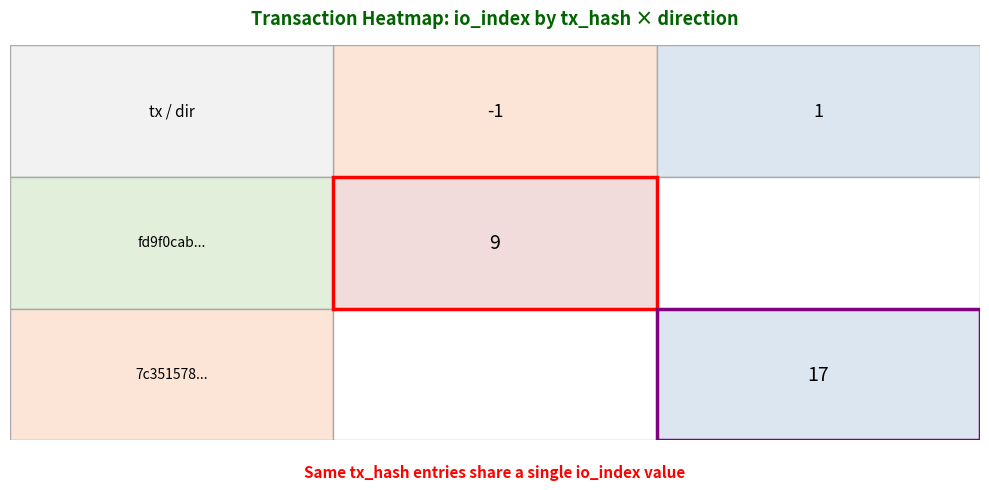

True or false: fd9f0cab5fde56bbc7fa78d4da7f37ffedcf8dd has a value of 0 at direction.

False